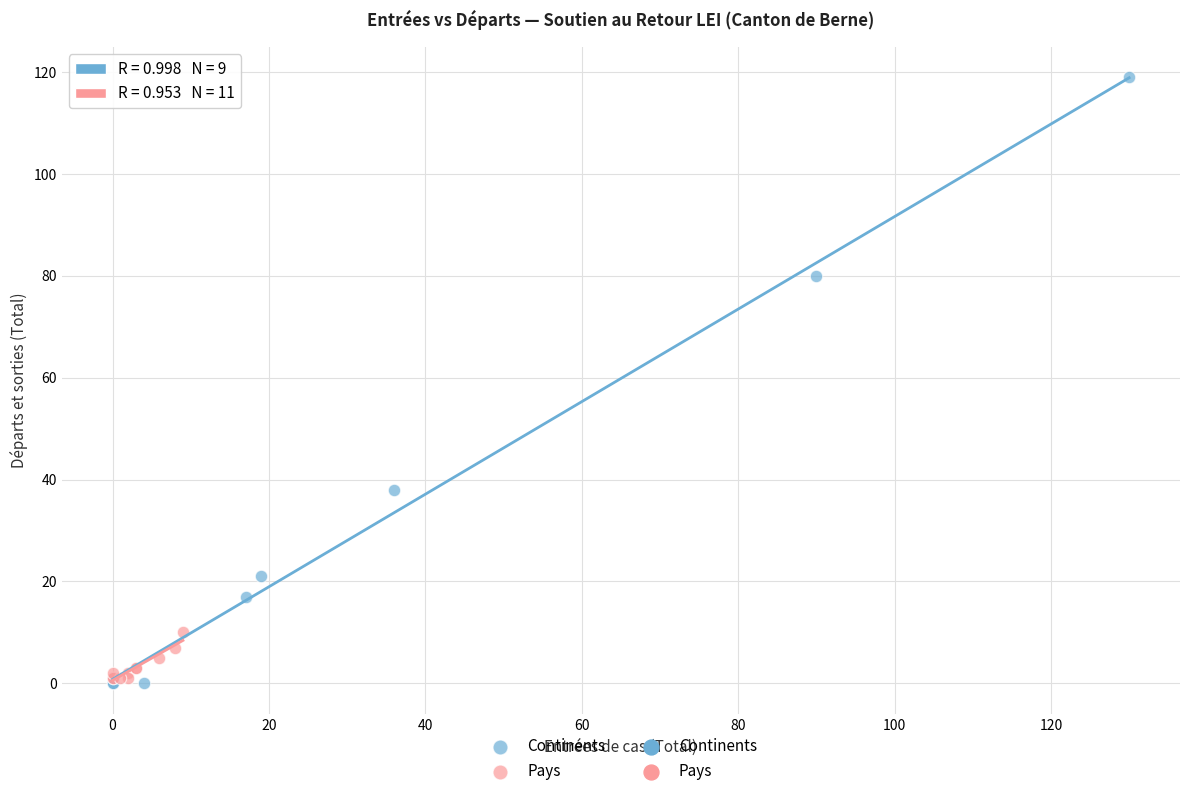

Which series reaches the maximum Y coordinate?

Continents